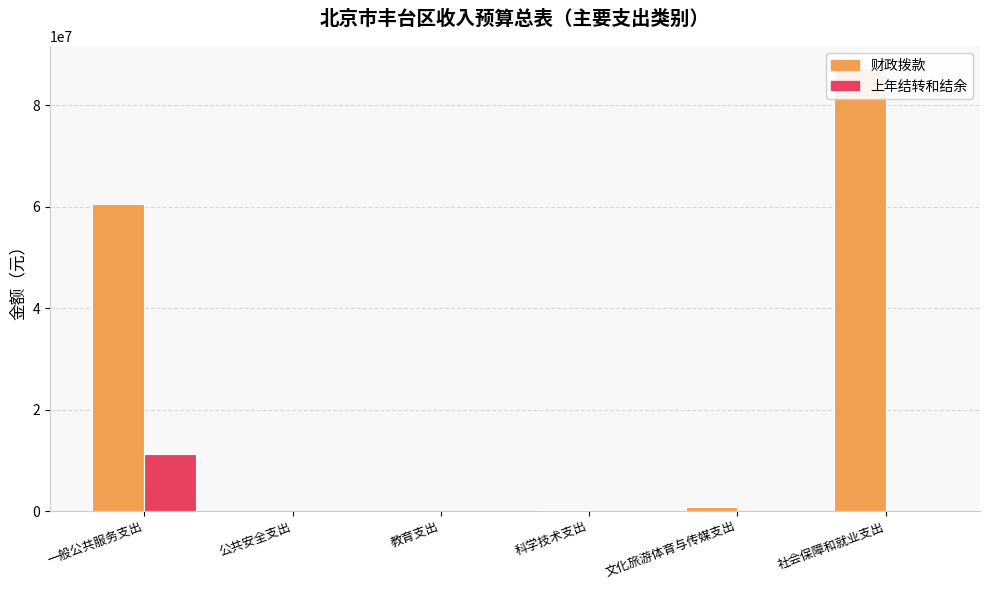

At how many categories does at least one series exceed 6796103?

2